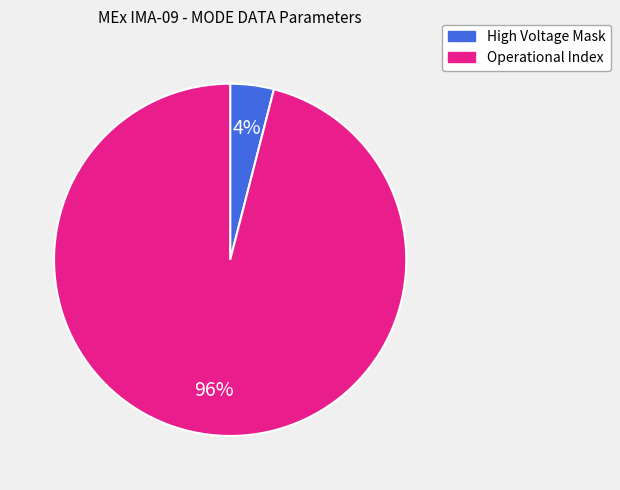

To the nearest percent, what is the difference between the largest and smallest slice percentages?

92%